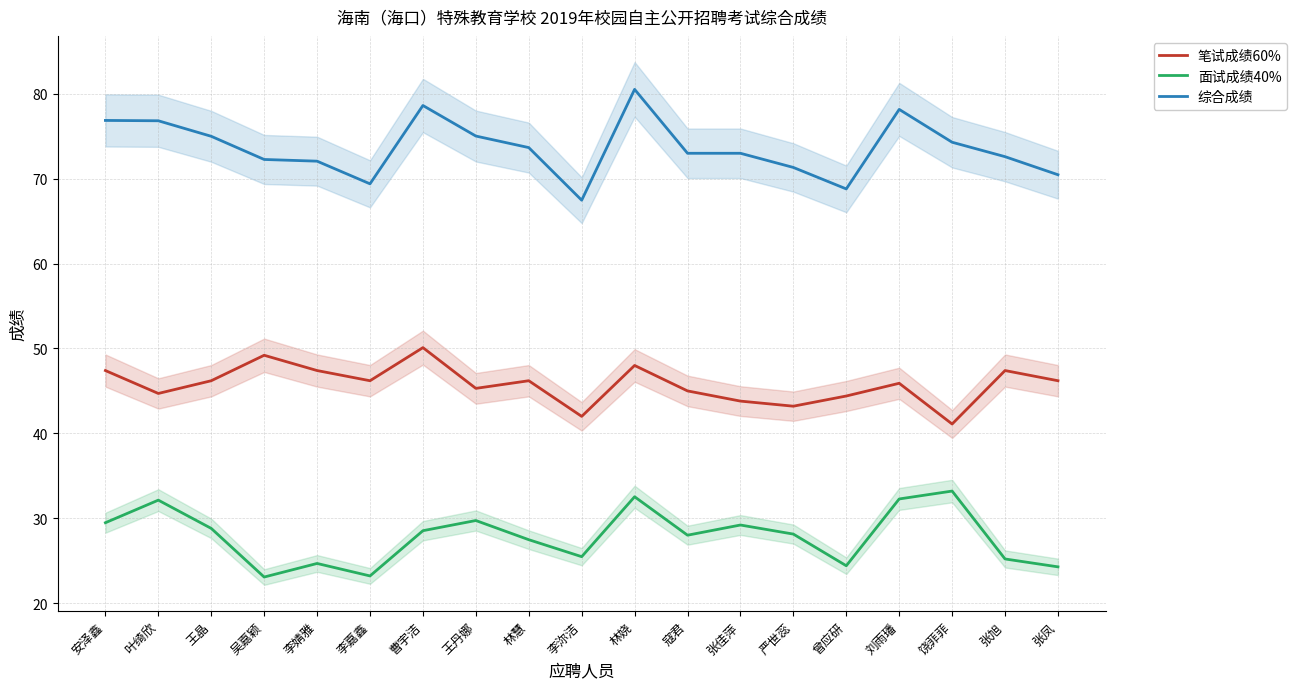

How many data points in 面试成绩40% are less than 28?

8